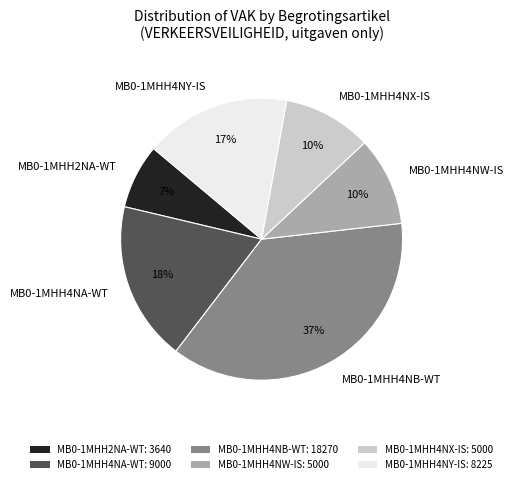

True or false: MB0-1MHH4NX-IS accounts for 16% of the total.

False